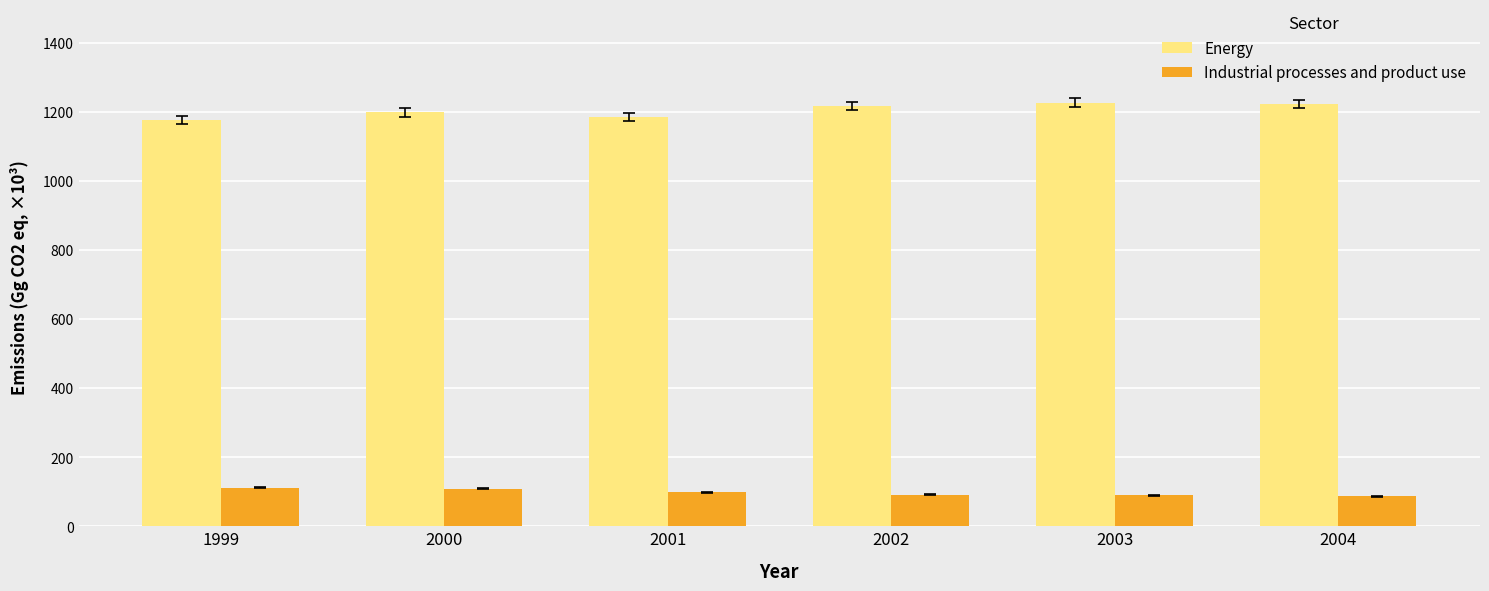

Which series has the largest range (max minus min)?

Energy